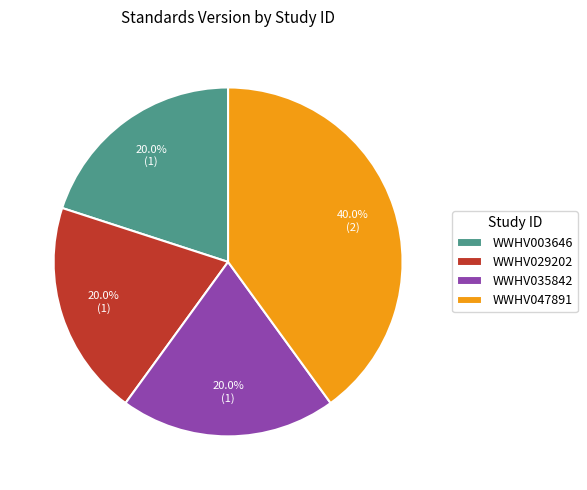

Combined, what portion of the pie is WWHV029202 and WWHV047891?

60.0%